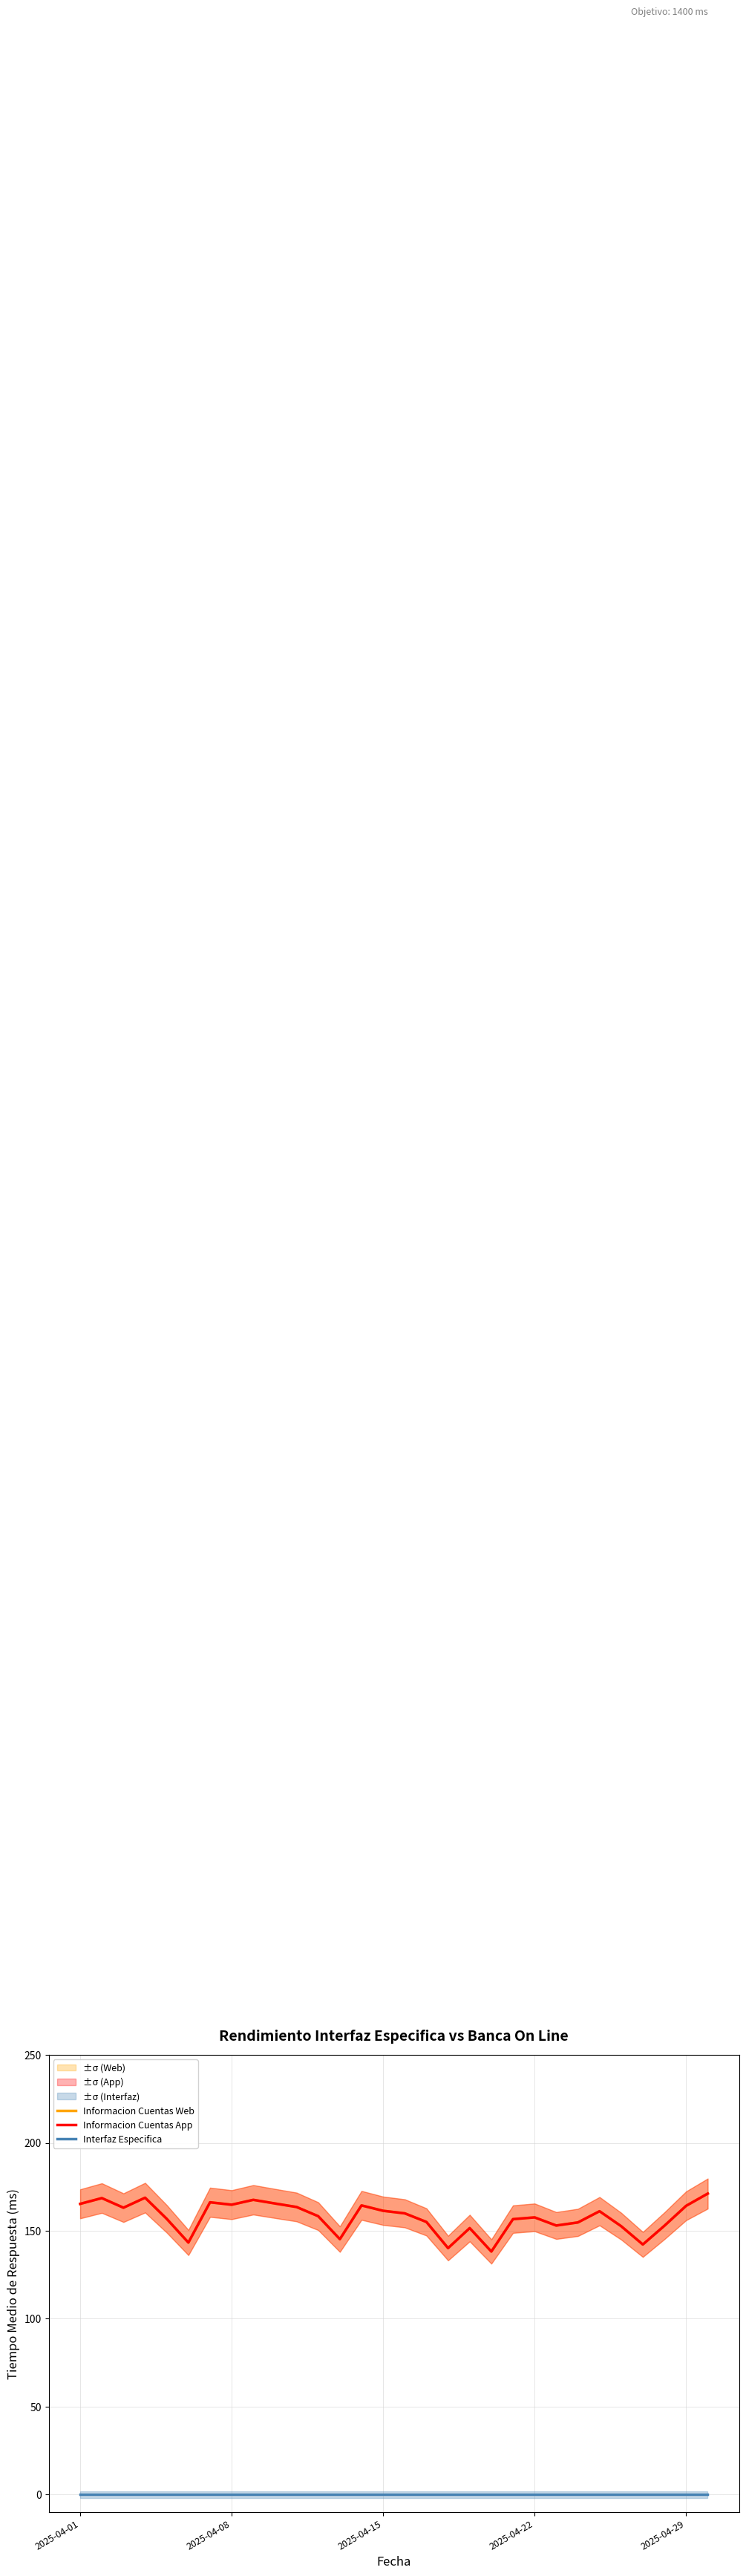

In Informacion Cuentas App, how many points are lower than both neighbors (excluding endpoints)?

8